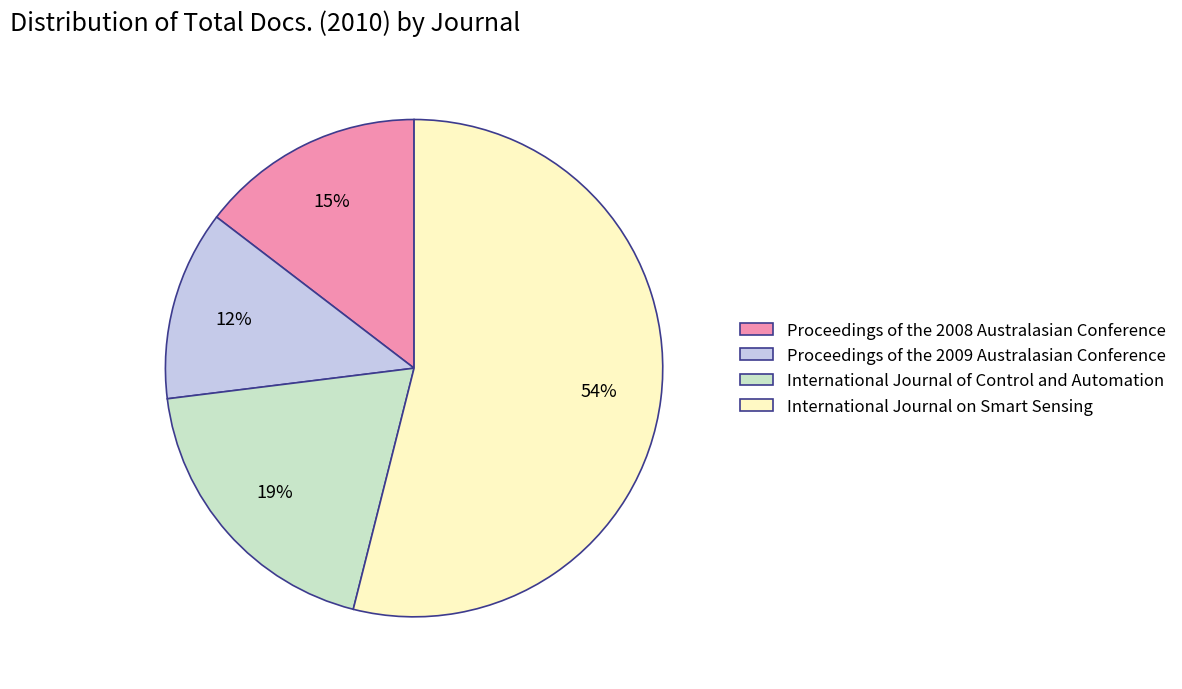

Between Proceedings of the 2009 Australasian Conference and Proceedings of the 2008 Australasian Conference, which is larger?

Proceedings of the 2008 Australasian Conference